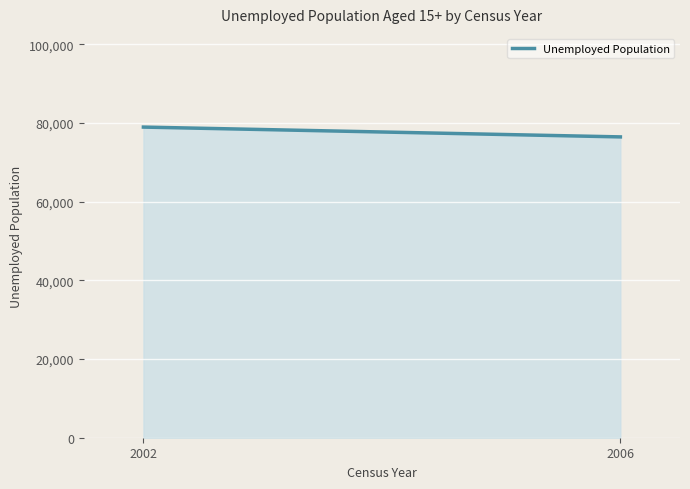

The value at 2006 is 76439. True or false?

True